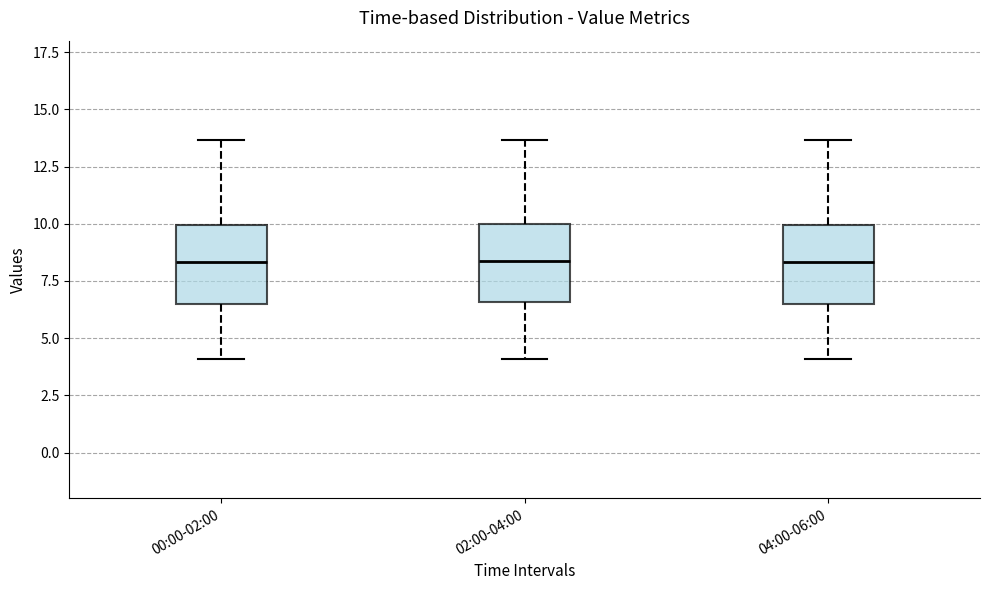

Where does the median line of the box for 04:00-06:00 sit on the y-axis? The values are not printed on the chart, so give them approximately, as read against the axis.

8.5